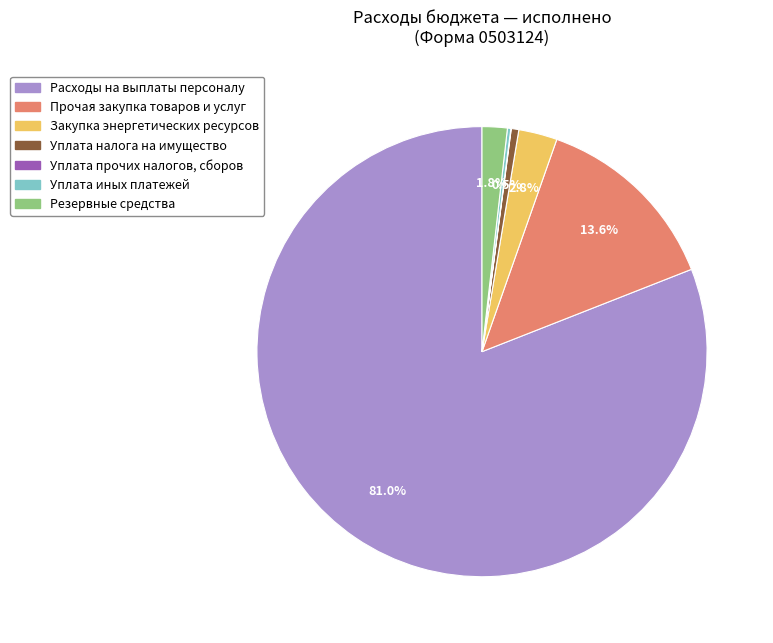

Does any single category account for the majority?

Yes